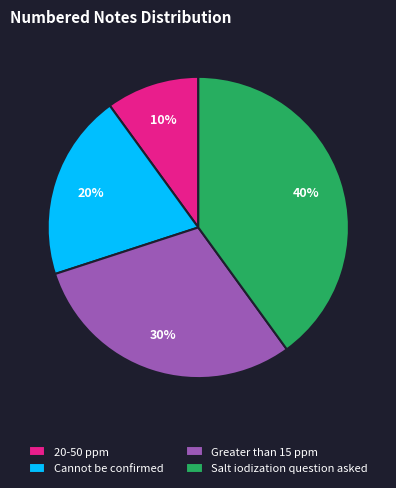

What is the smallest slice in the pie chart?

20-50 ppm